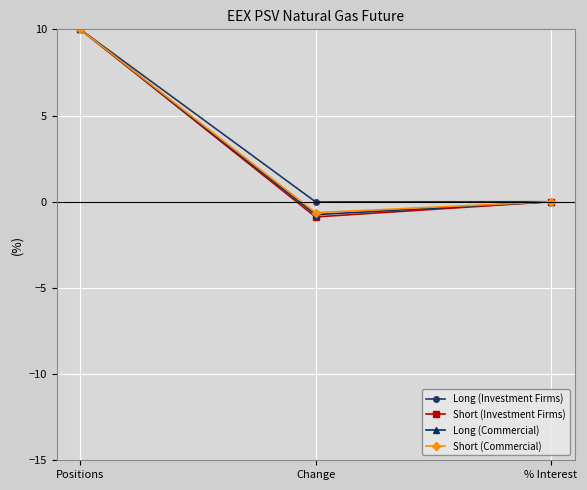

What is the sum of all Short (Commercial) values?

9.4